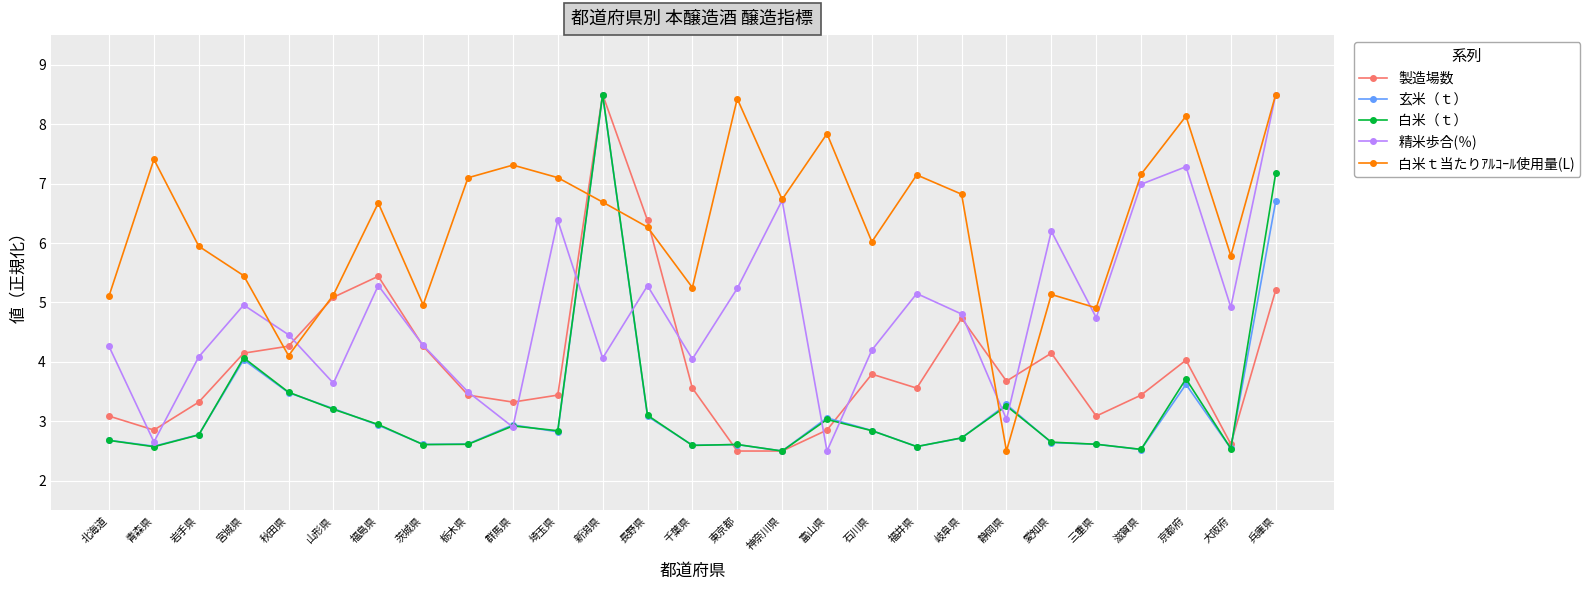

What is the smallest value displayed?

2.5